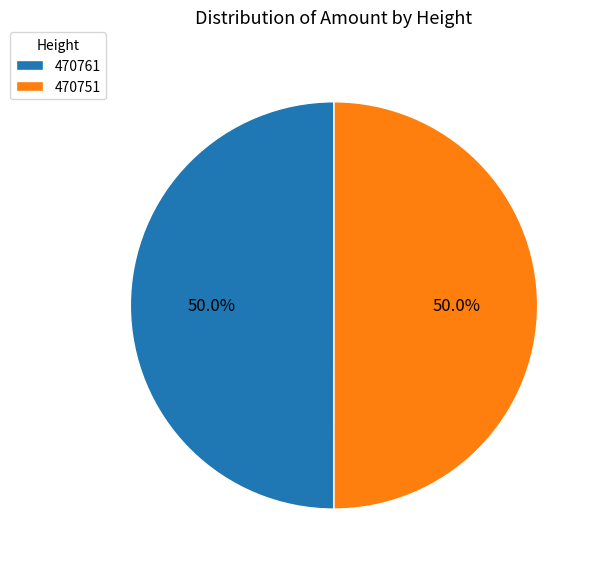

Count the number of slices in the pie.

2